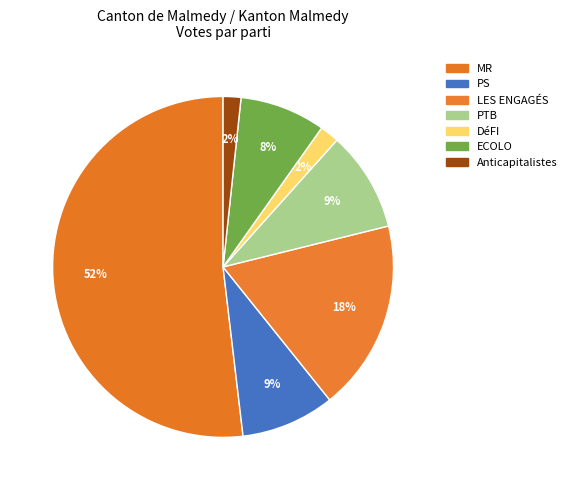

What percentage is the PTB slice, to the nearest percent?

9%